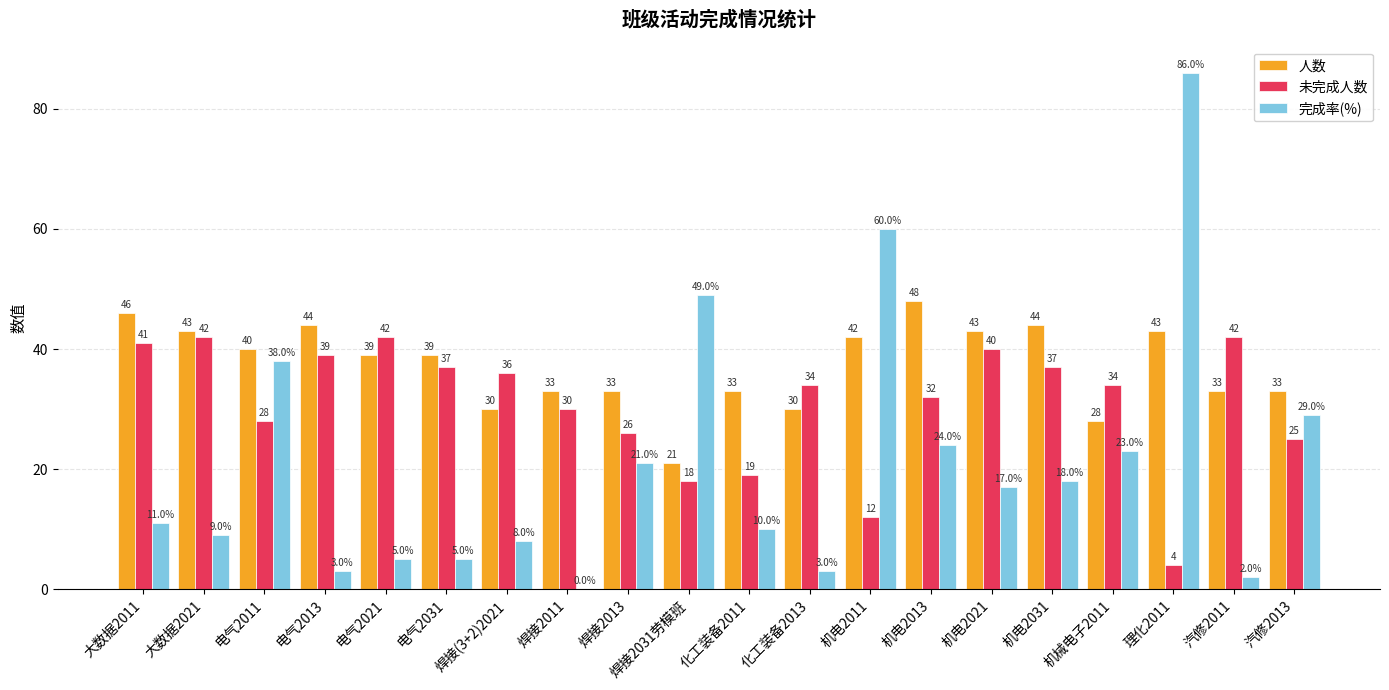

At which label does 完成率(%) first exceed 17?

电气2011